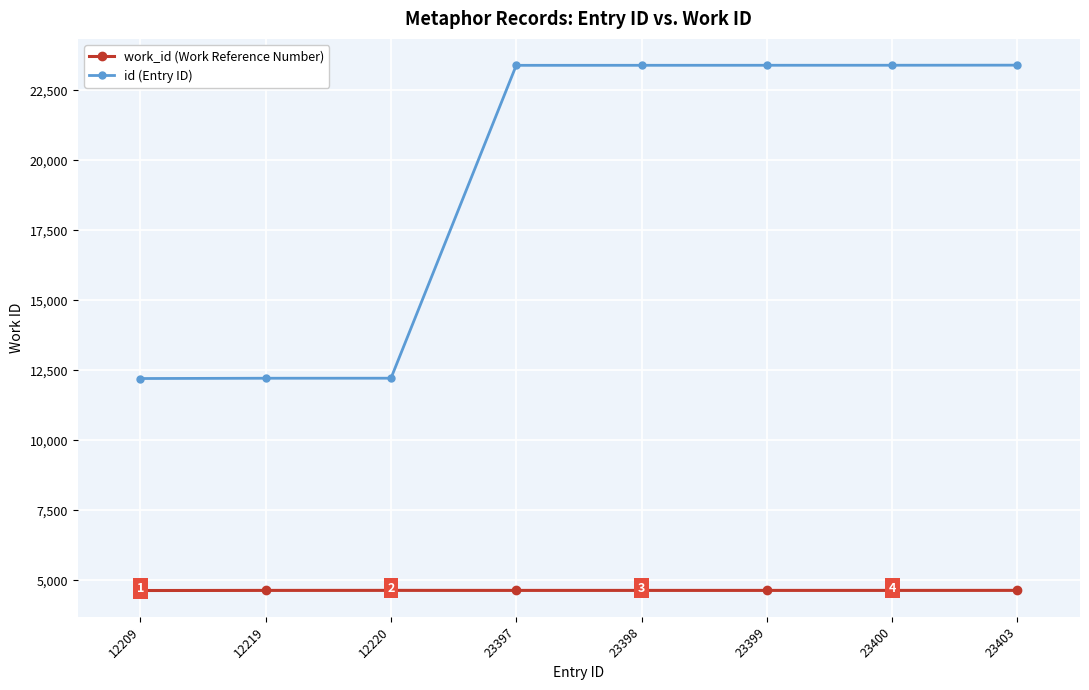

True or false: work_id (Work Reference Number) has a value of 1157 at 23398.

False